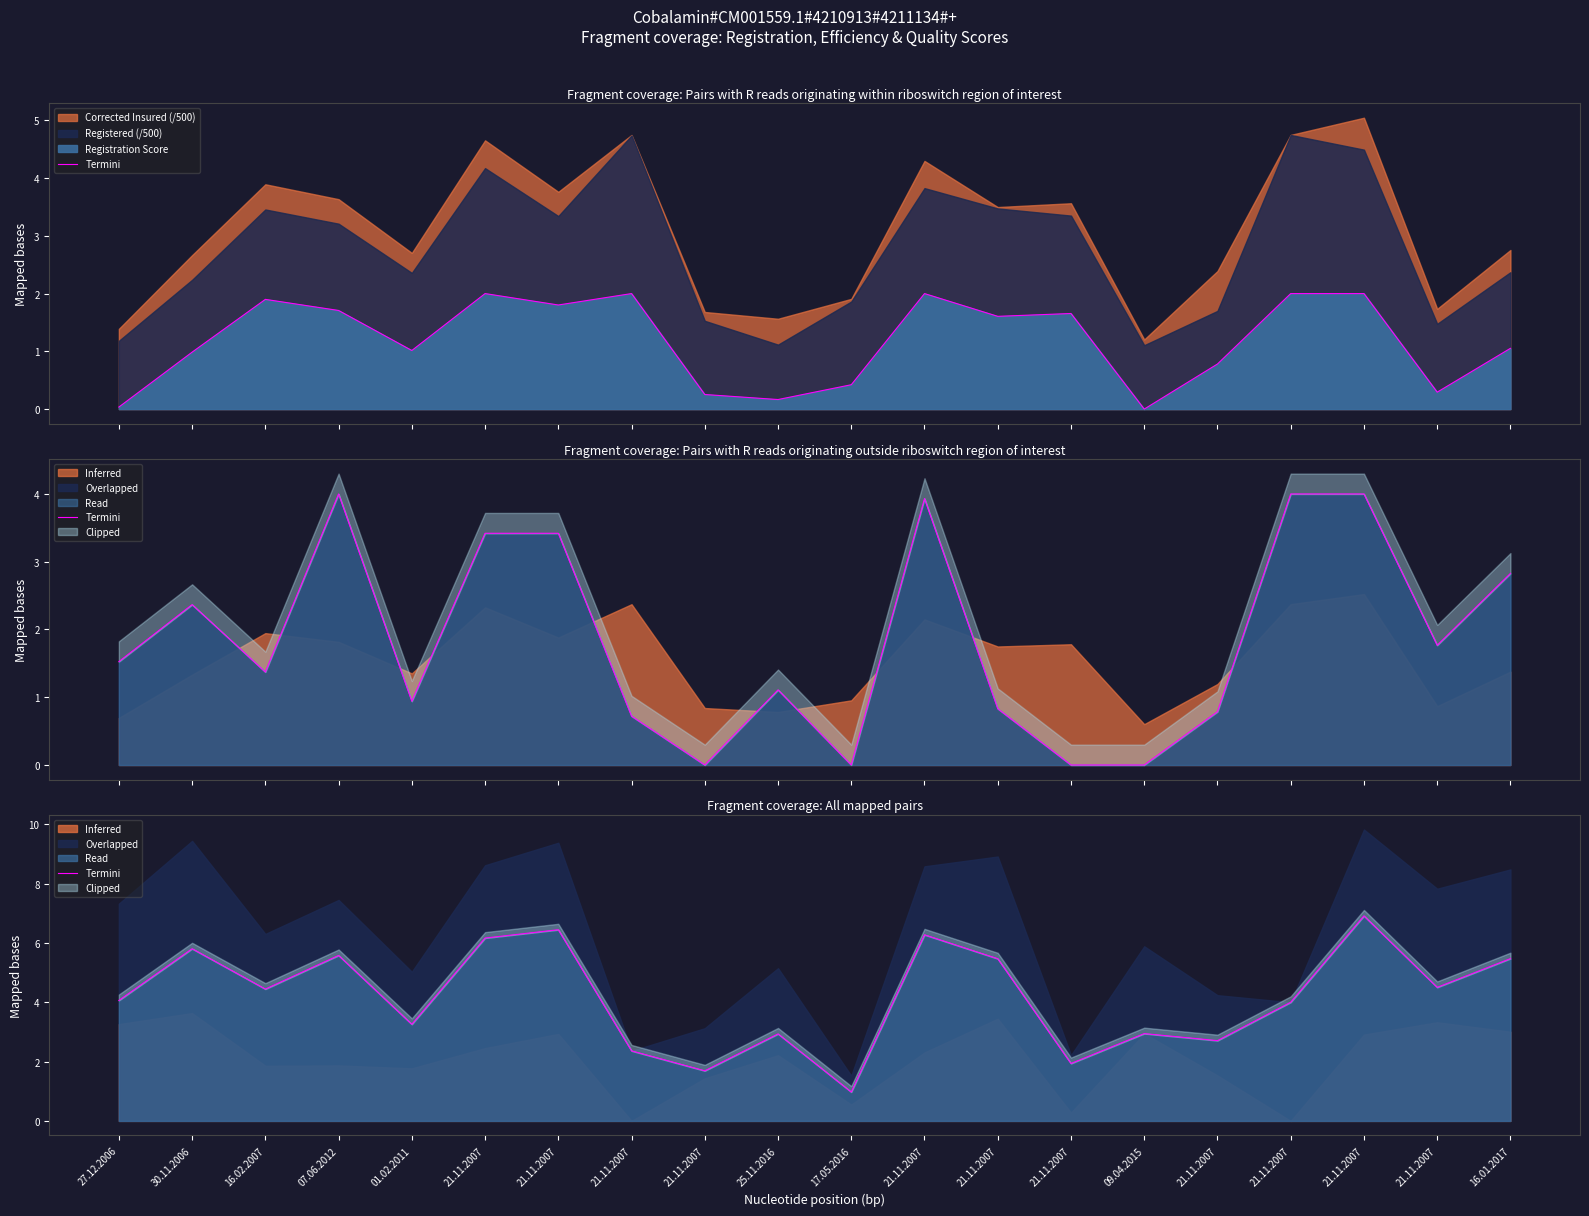

What is the average value?

4.2